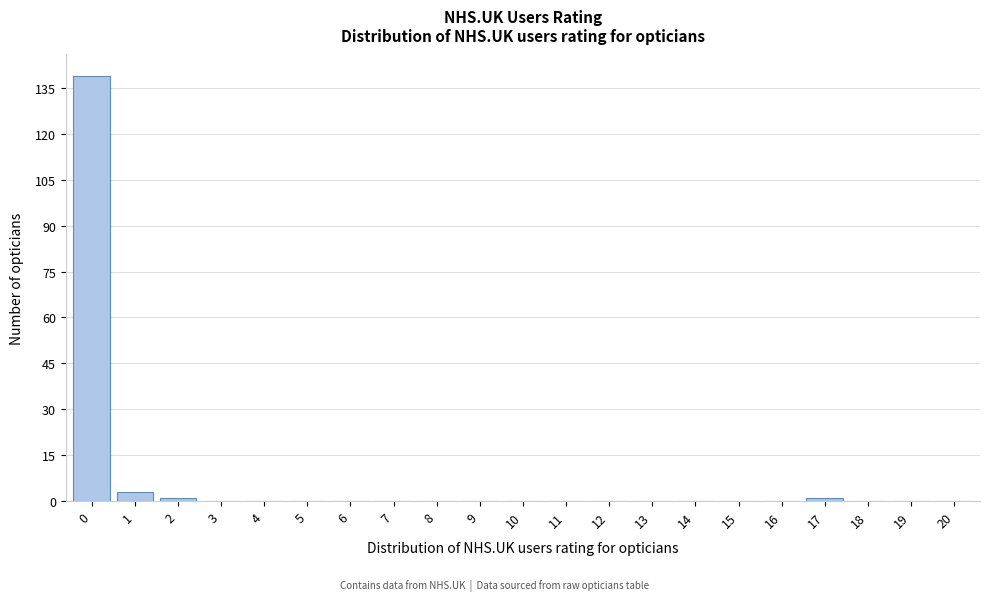

Reading left to right, transcribe all the data shown in this chart.

0=139	1=3	2=1	3=0	4=0	5=0	6=0	7=0	8=0	9=0	10=0	11=0	12=0	13=0	14=0	15=0	16=0	17=1	18=0	19=0	20=0